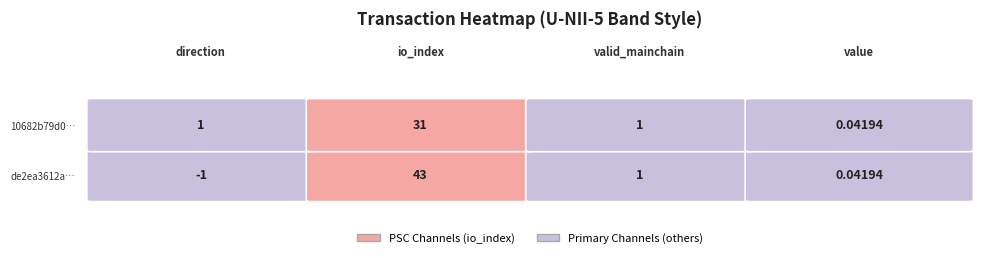

Which series has the widest spread of values?

de2ea3612a…